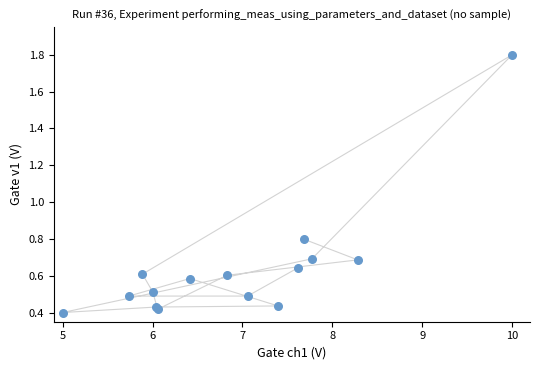

What Y value in the scatter plot is closest to 1?

0.8